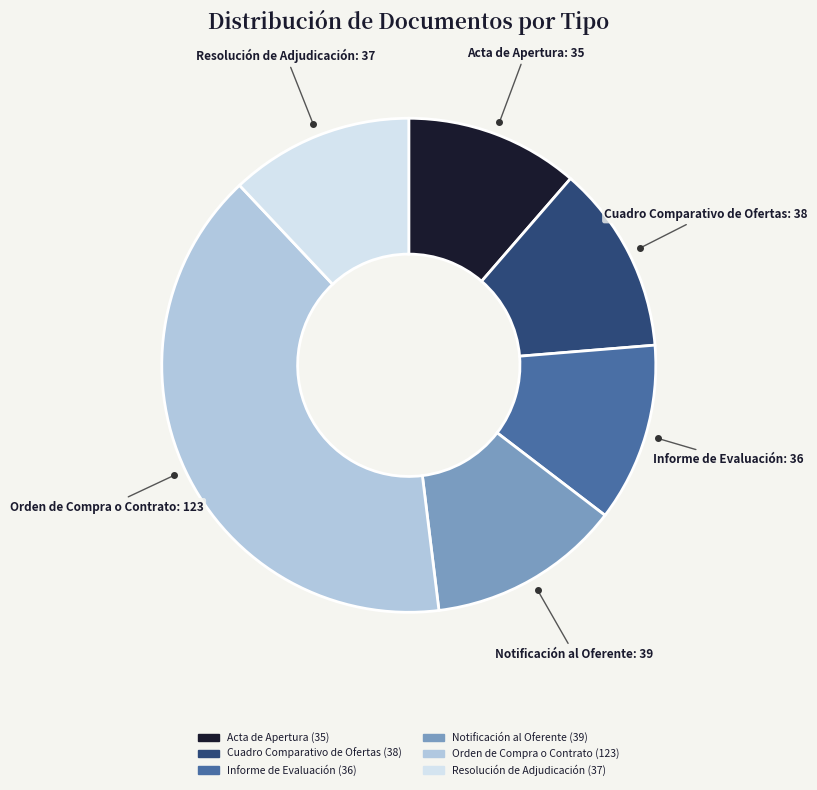

Do Cuadro Comparativo de Ofertas and Notificación al Oferente together represent more than half of the pie?

No